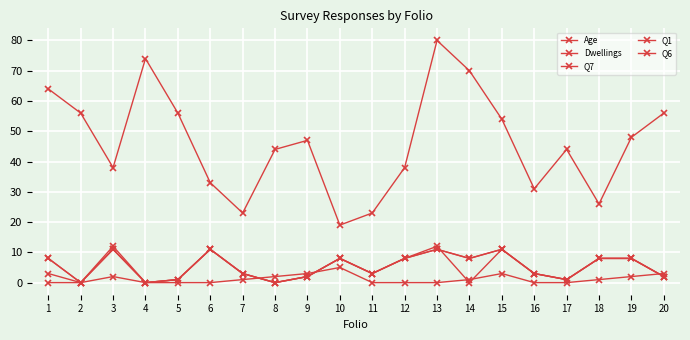

Is this an area chart (filled region under the line)?

No